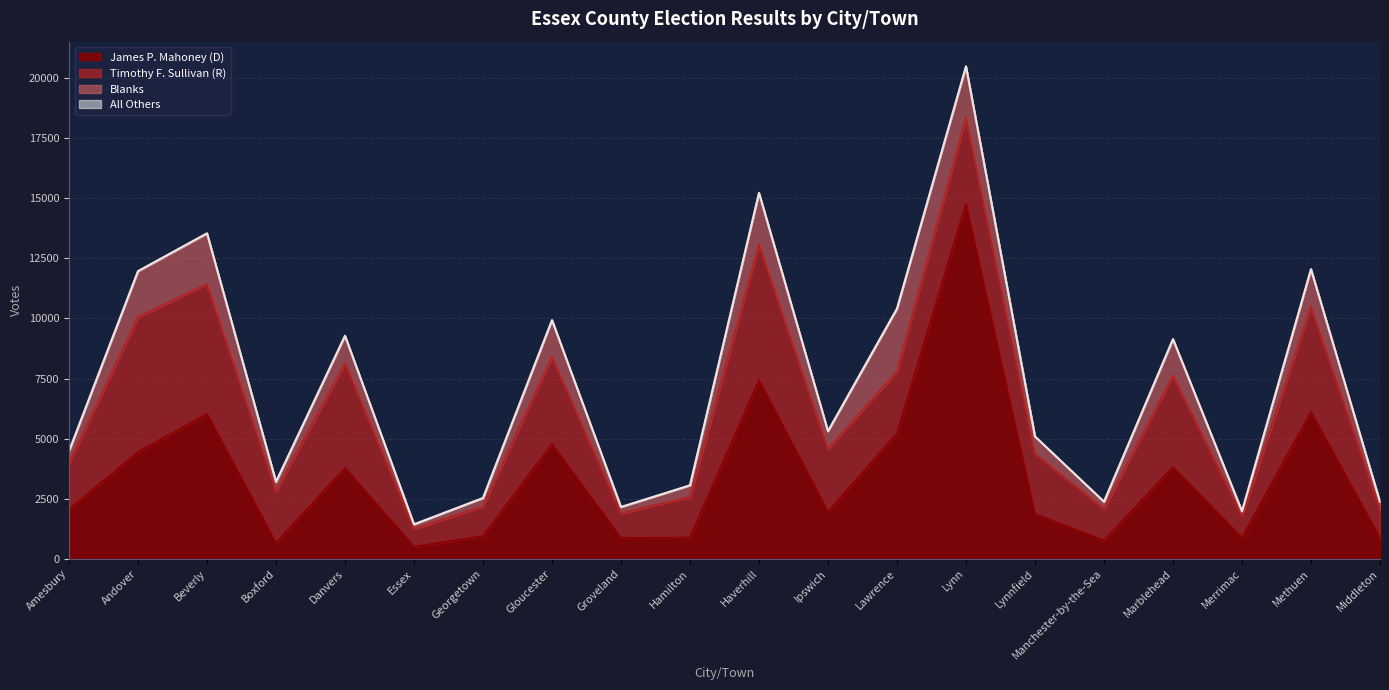

What is the sum of all James P. Mahoney (D) values?

68471